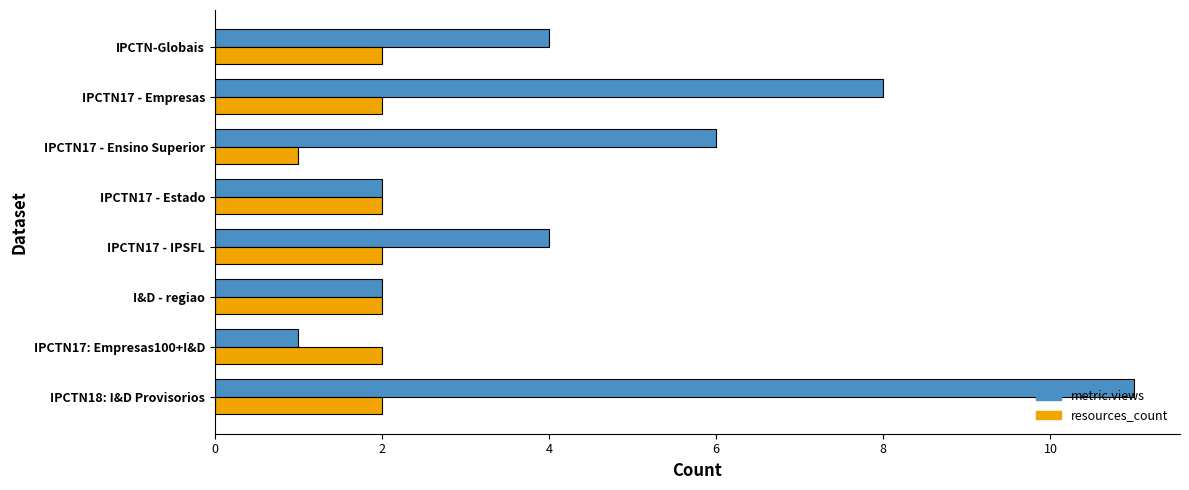

Which series has the widest spread of values?

metric.views